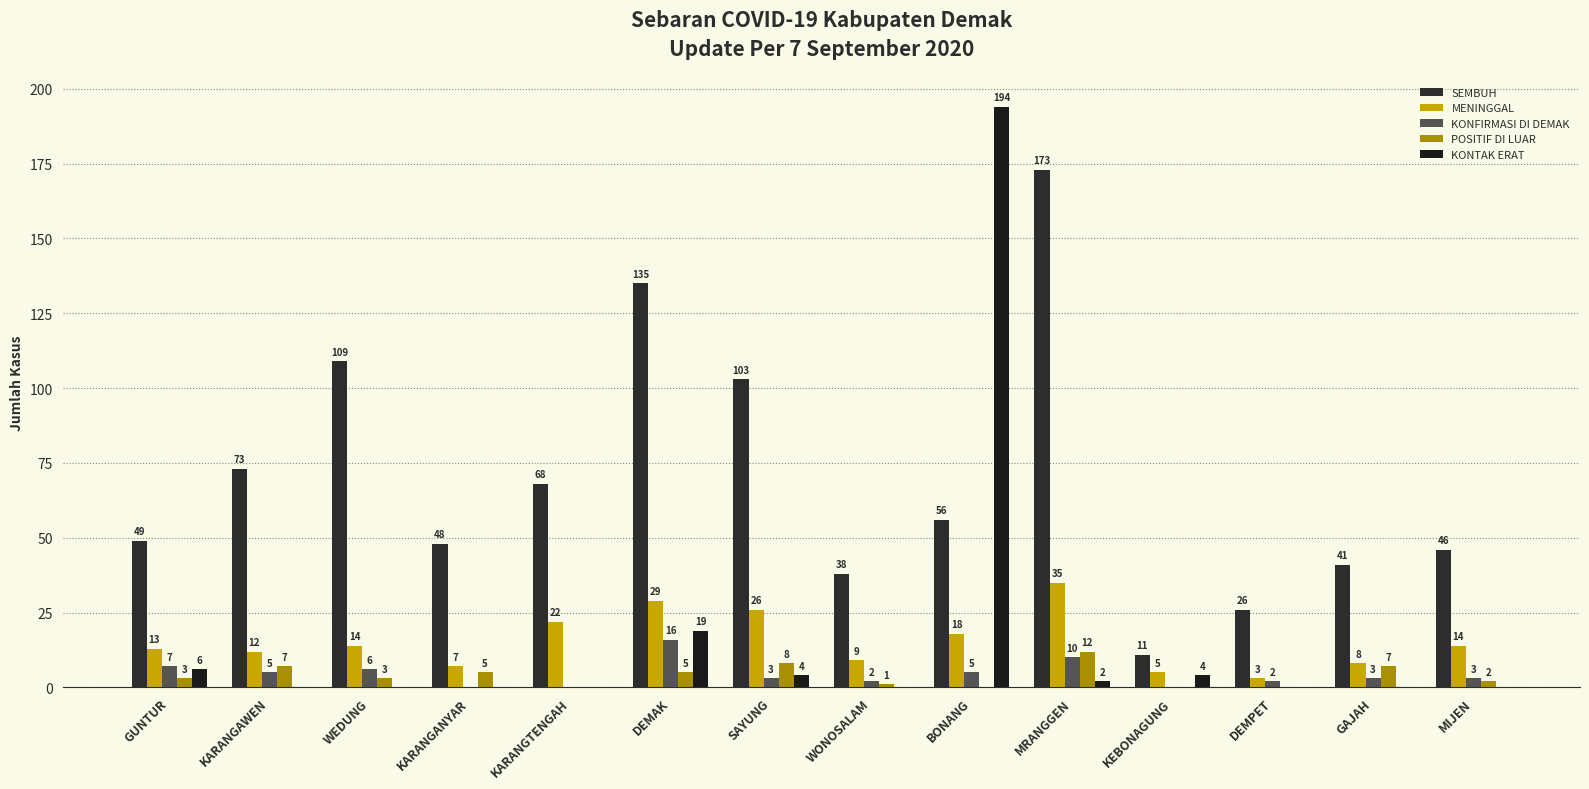

Count the number of categories in the chart.

14